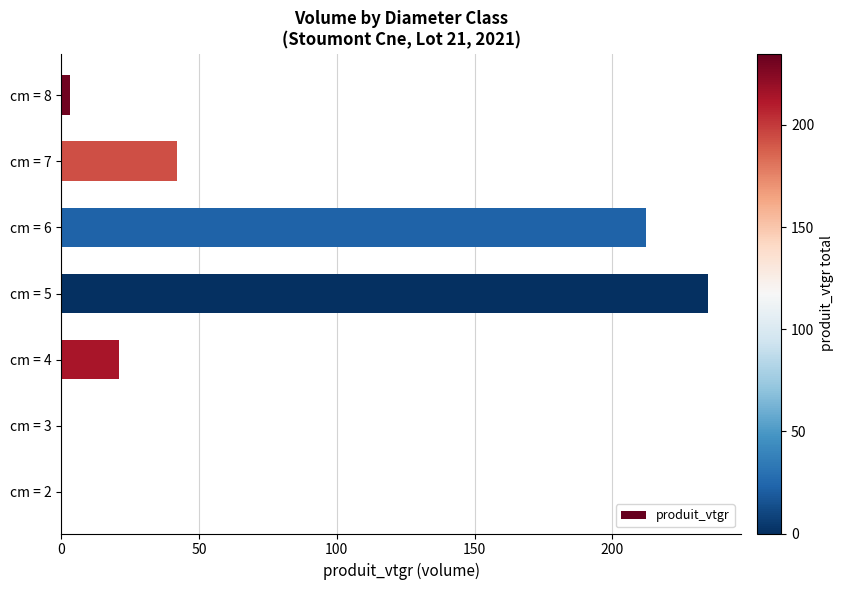

Are the bars horizontal?

Yes